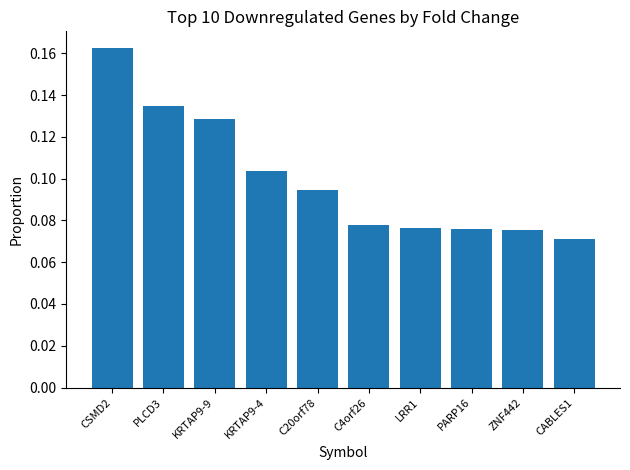

How many values are between 0 and 1?

10